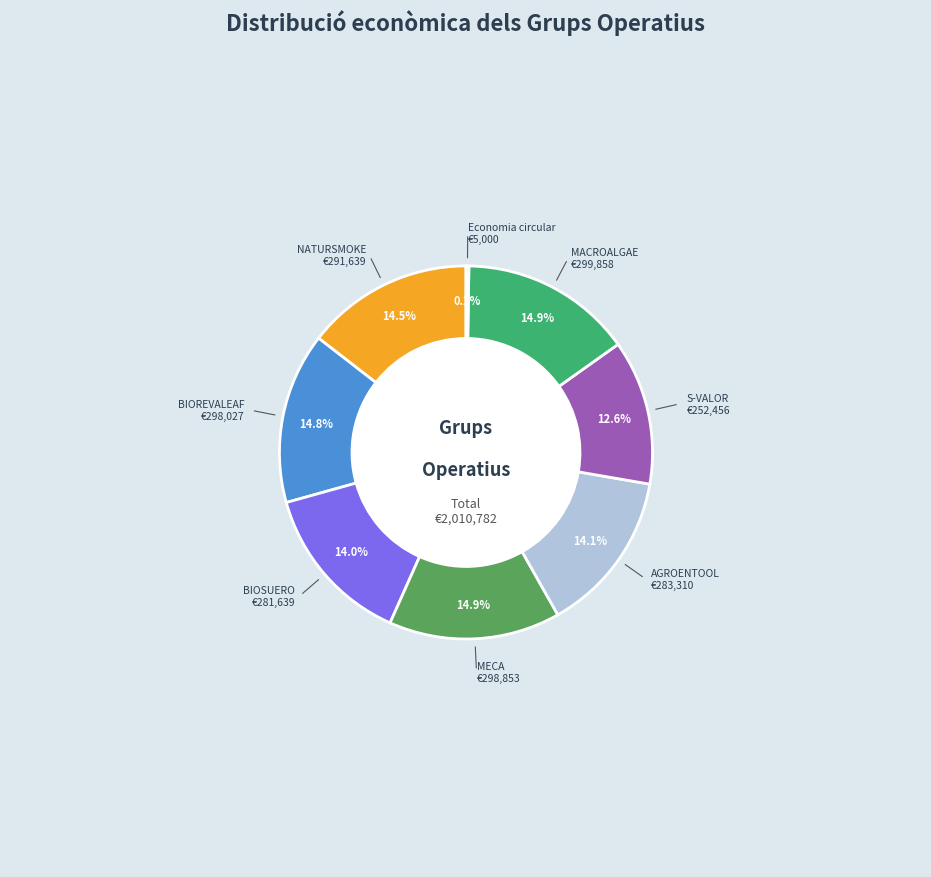

Does any single category account for the majority?

No